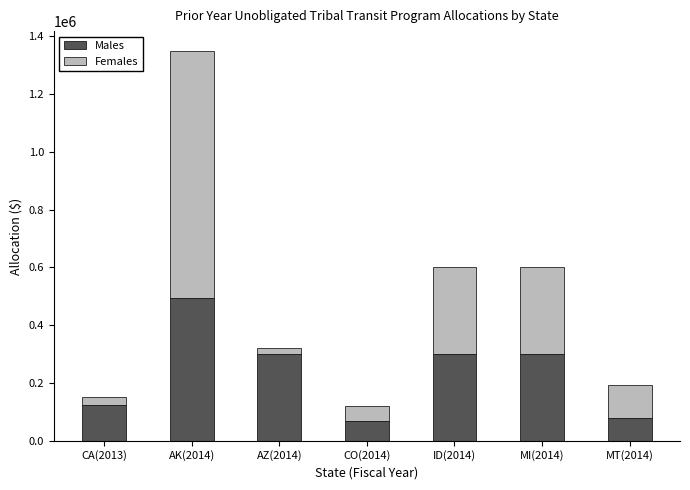

What is the lowest value of the Males series?

69419